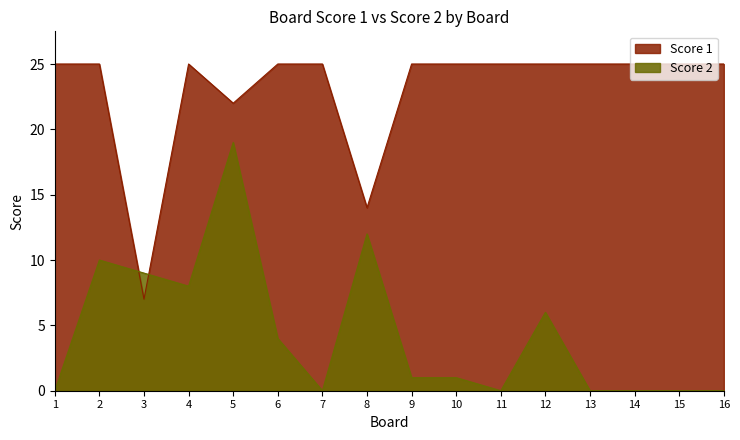

At which label does Score 2 first exceed 1?

2